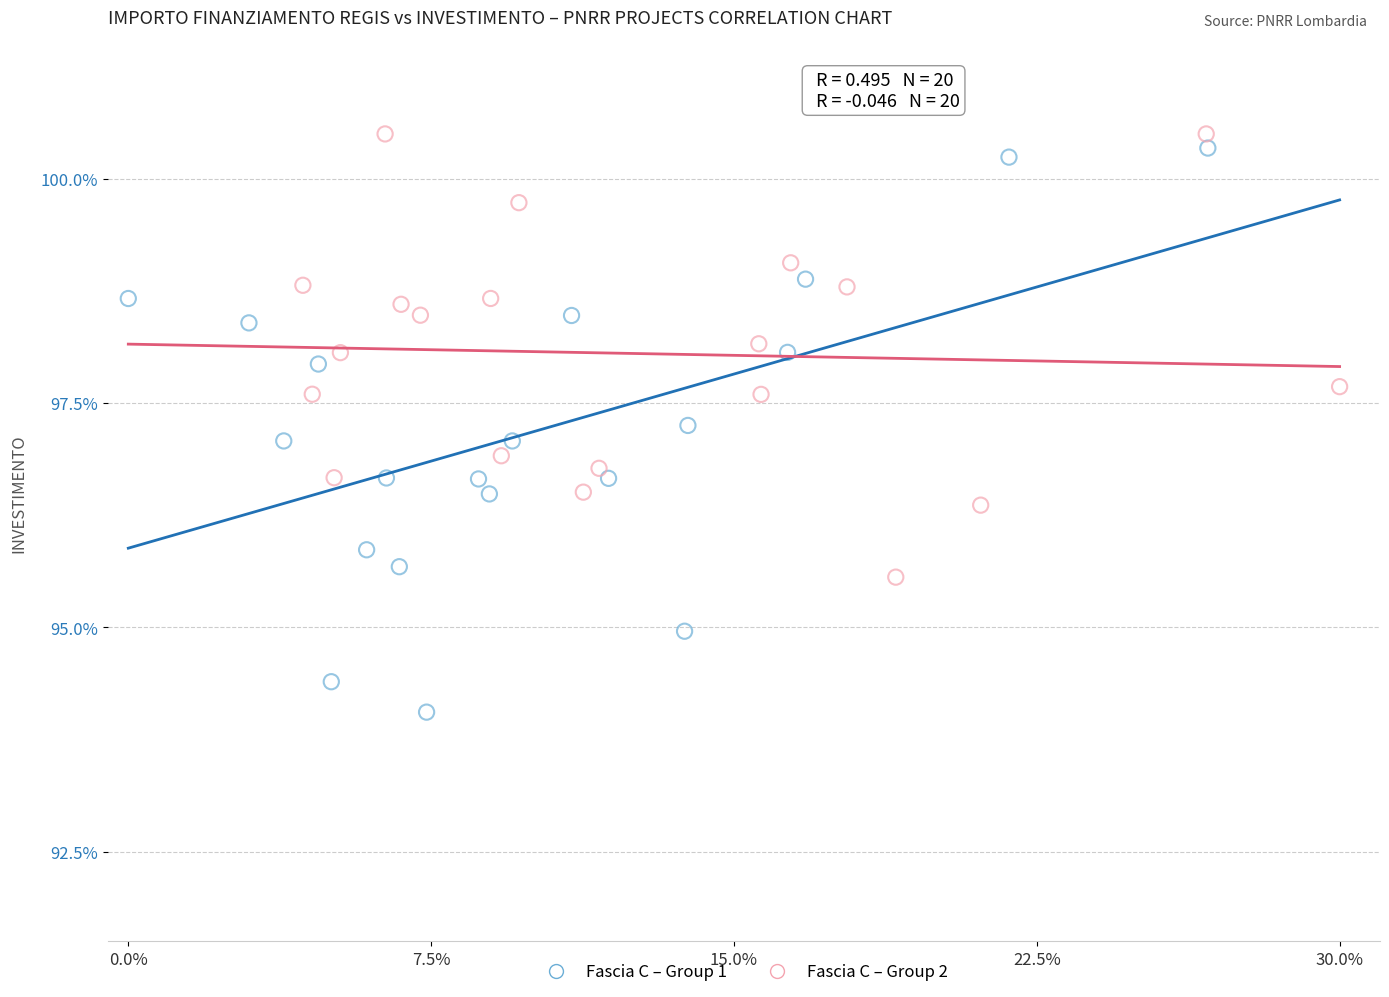

Which series reaches the minimum Y coordinate?

Fascia C – Group 1